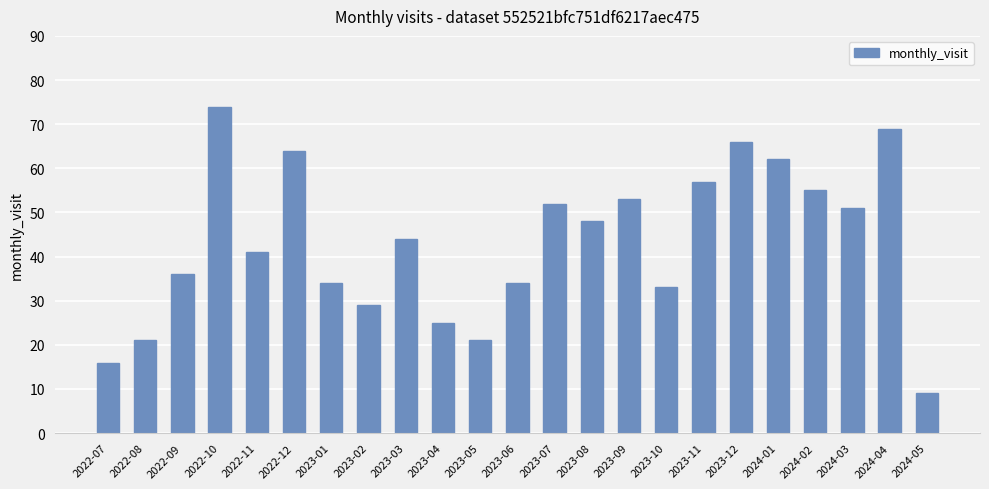

Is it true that the value at 2023-01 is 34?

True